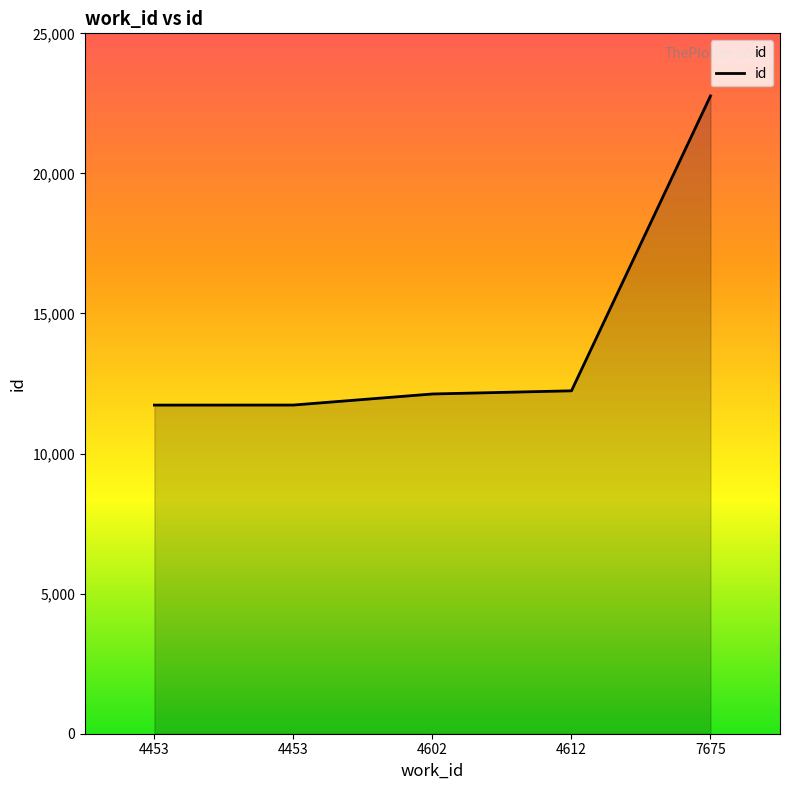

What is the smallest value displayed?

11730